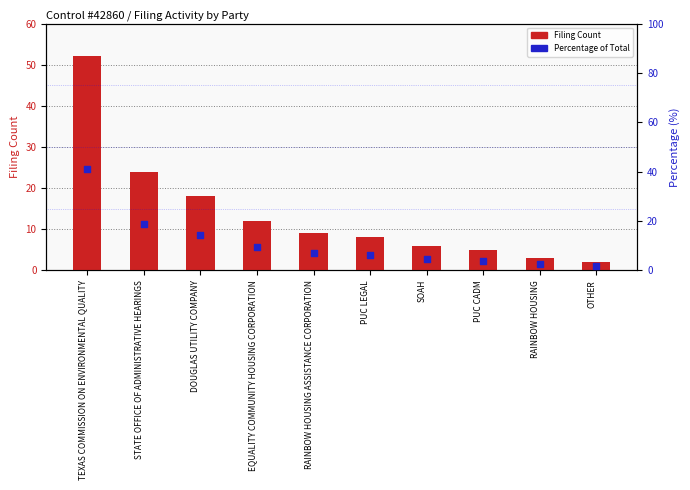

At which category is the sum across all series the highest?

TEXAS COMMISSION ON ENVIRONMENTAL QUALITY